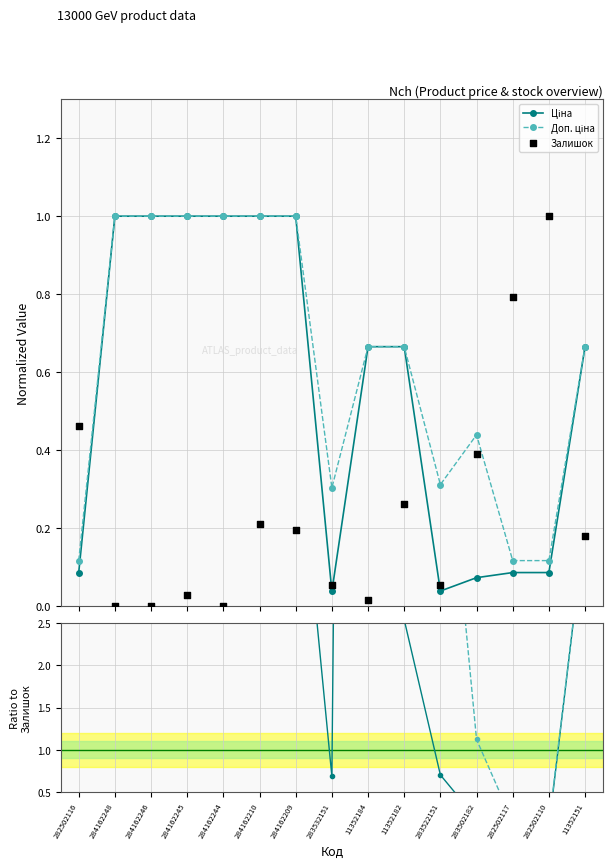

What are all the series names shown in the legend?

Ціна, Доп. ціна, Залишок, Ціна / Залишок, Доп. ціна / Залишок